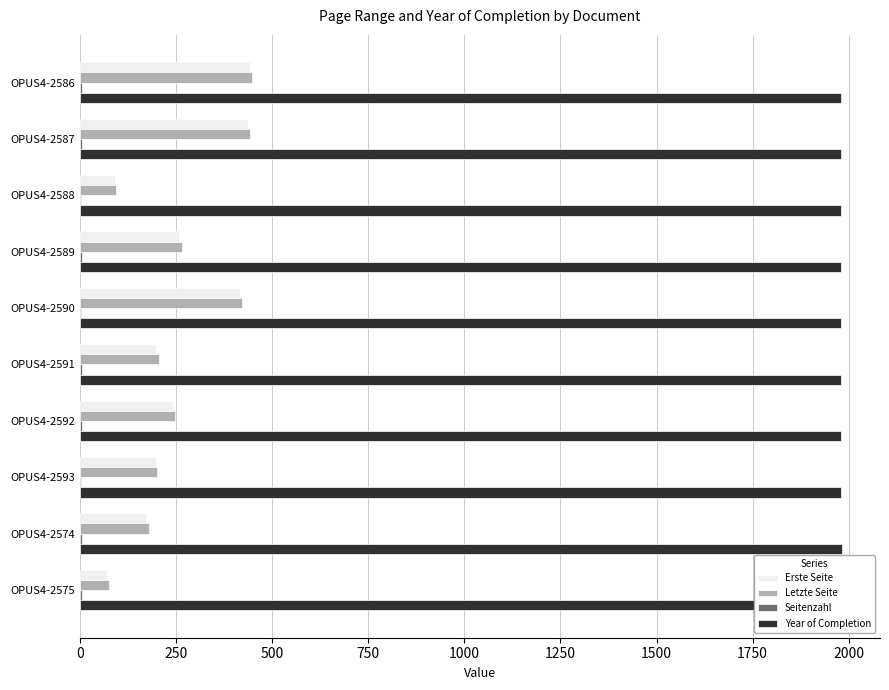

Reading right to left, transcribe all the data shown in this chart.

Erste Seite: 71	173	199	243	199	418	259	91	437	444
Letzte Seite: 76	180	202	249	205	422	265	95	443	449
Seitenzahl: 5	7	3	6	6	4	6	4	6	5
Year of Completion: 1982	1982	1979	1979	1980	1980	1980	1980	1980	1980